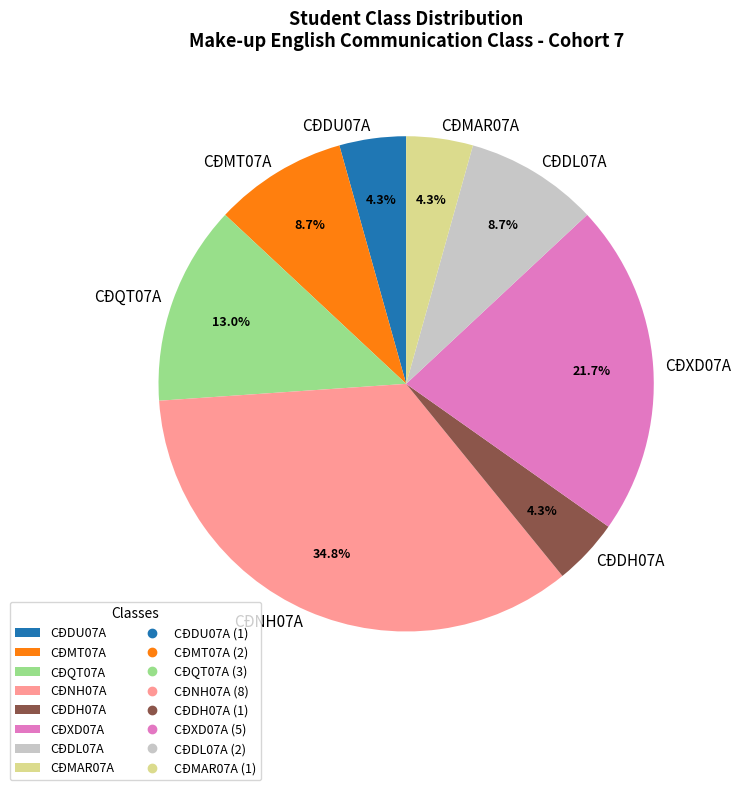

Does CĐMT07A account for over 50% of the chart?

No